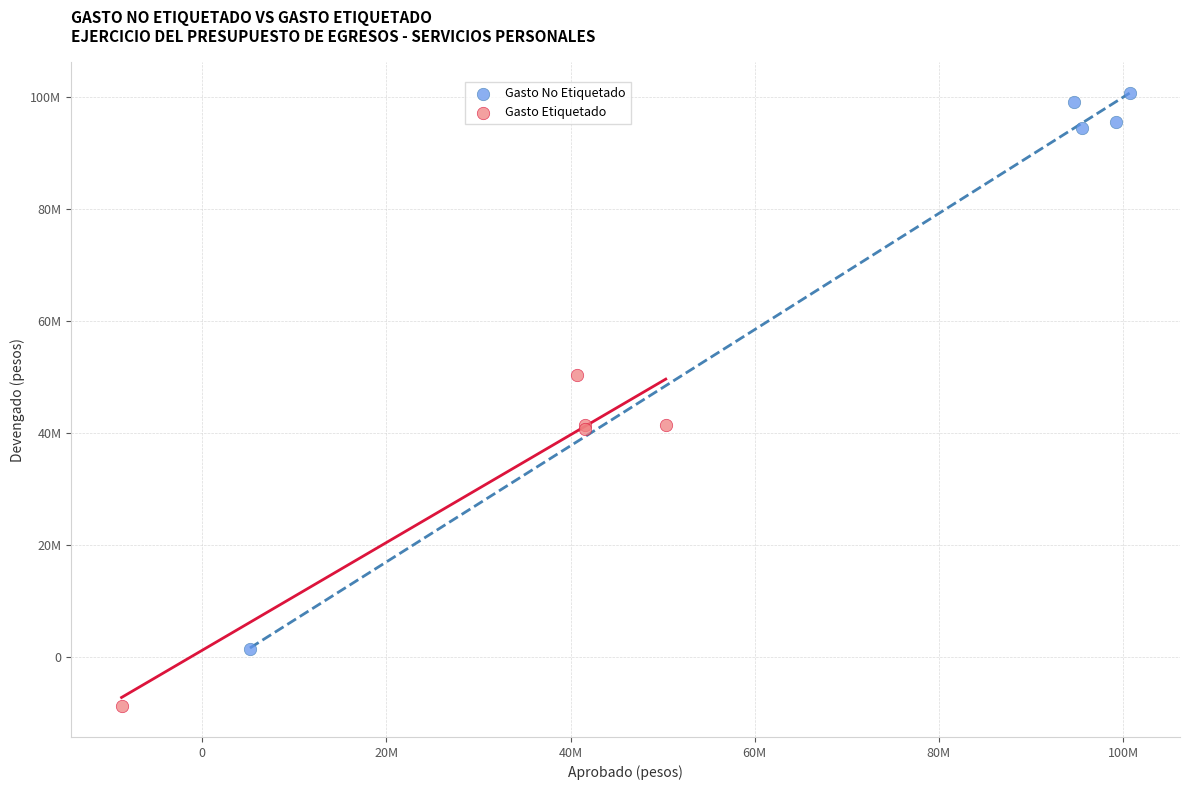

Which series contains the highest Y value?

Gasto No Etiquetado